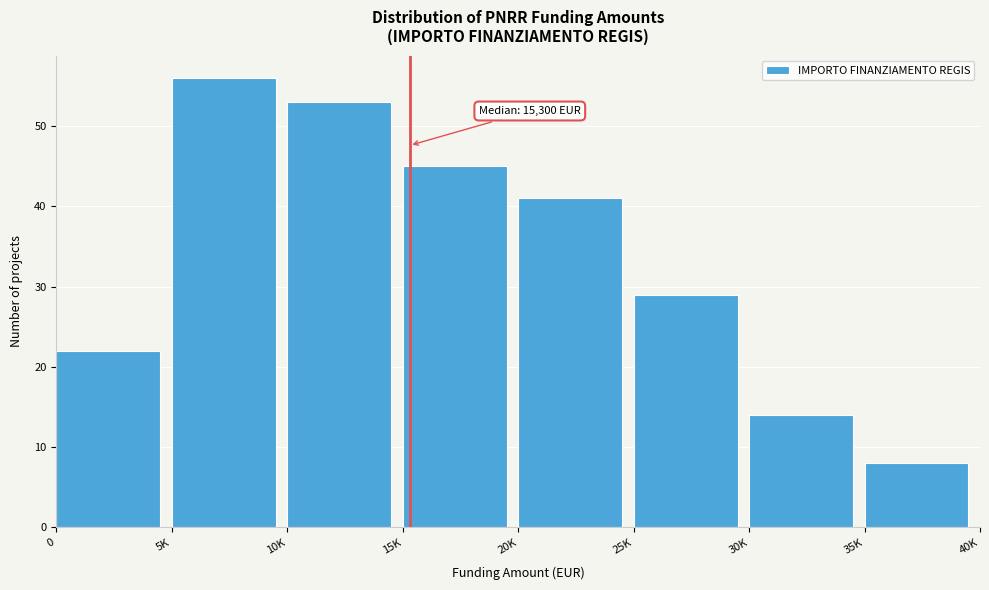

Reading left to right, transcribe all the data shown in this chart.

22	56	53	45	41	29	14	8